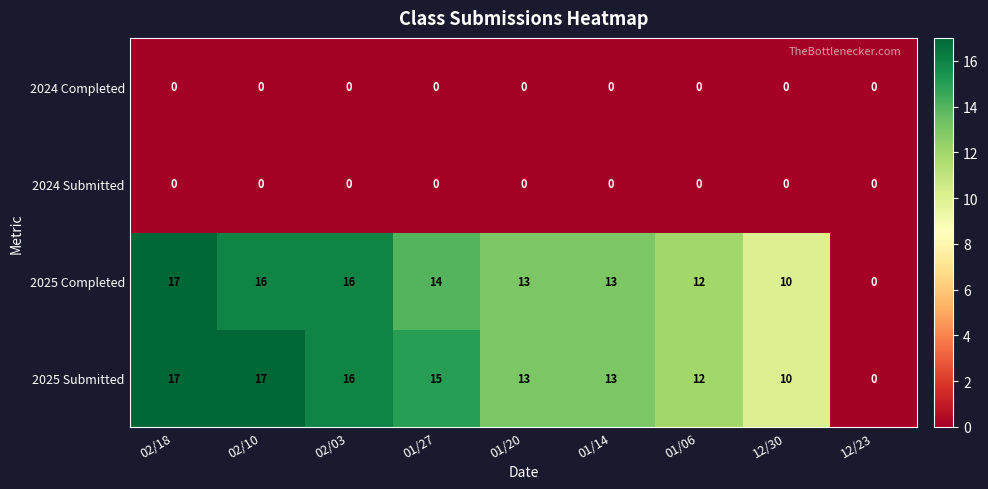

Which series has the largest total across all categories?

2025 Submitted